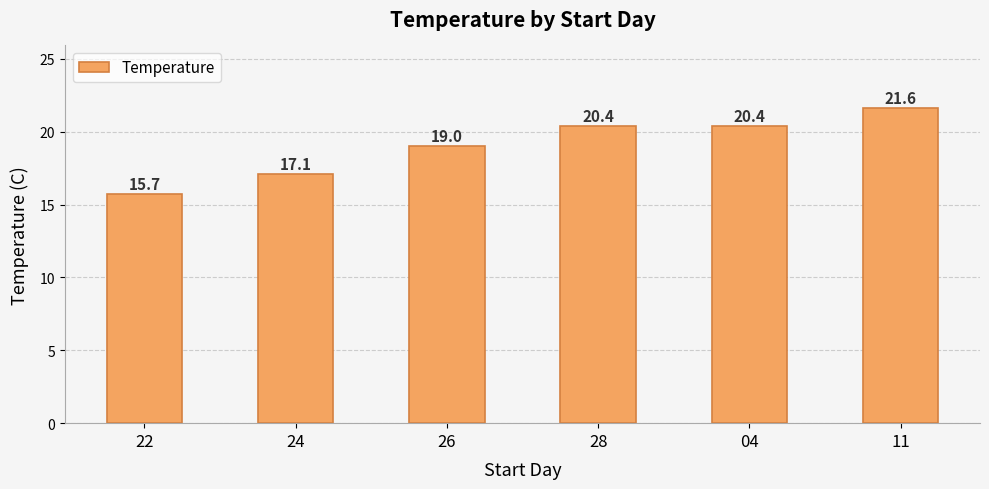

The value at 22 is 4.3. True or false?

False